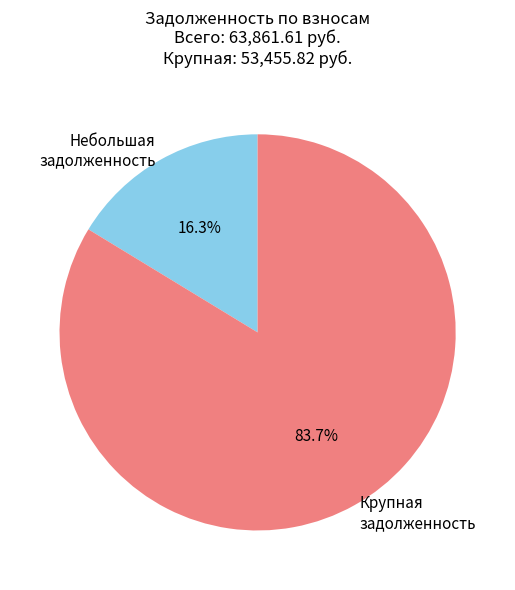

Which slice is the largest?

Крупная задолженность